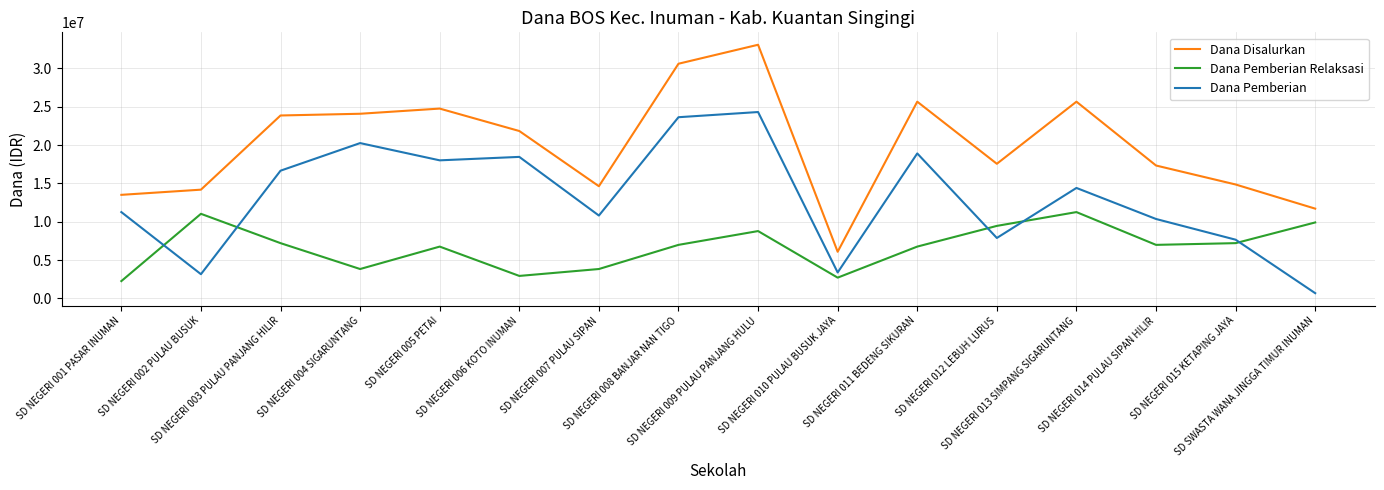

Where is the first local maximum for Dana Pemberian Relaksasi?

SD NEGERI 002 PULAU BUSUK